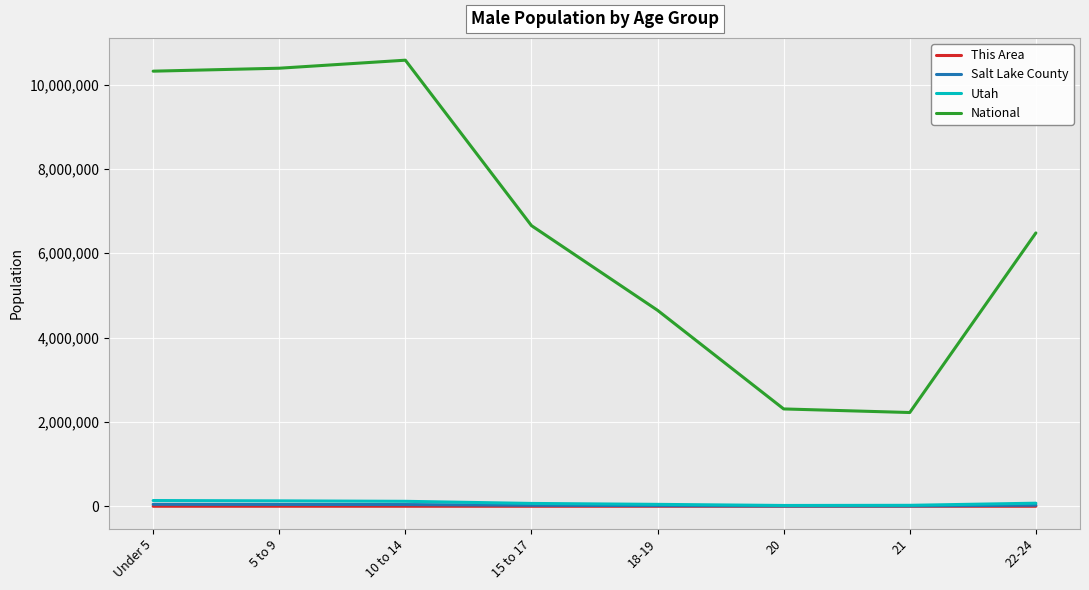

Which series has the largest total across all categories?

National